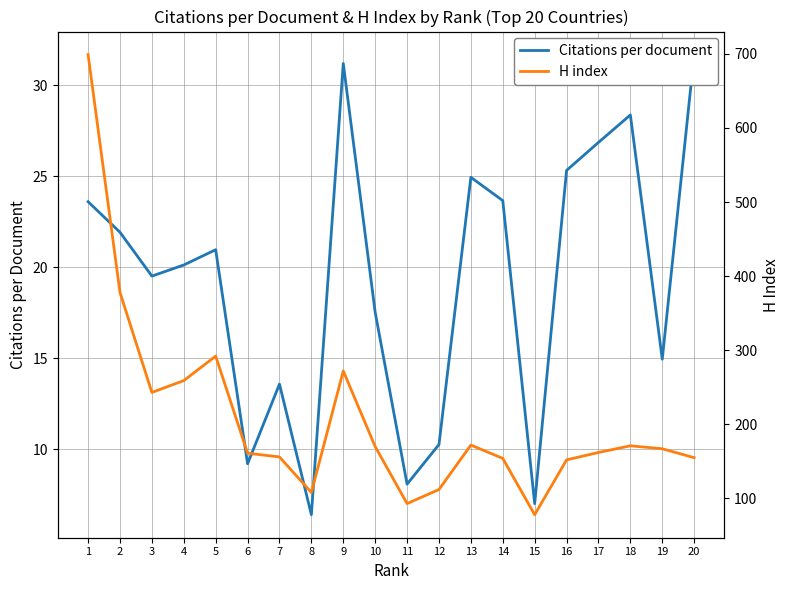

How many distinct data groups are displayed?

2